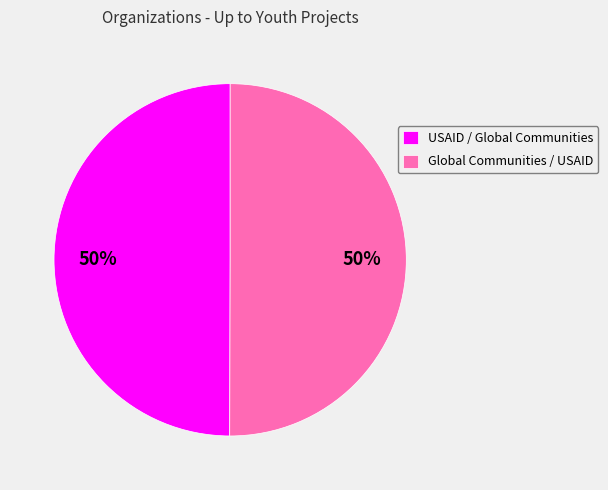

Is it true that Global Communities / USAID is 50% of the pie?

True